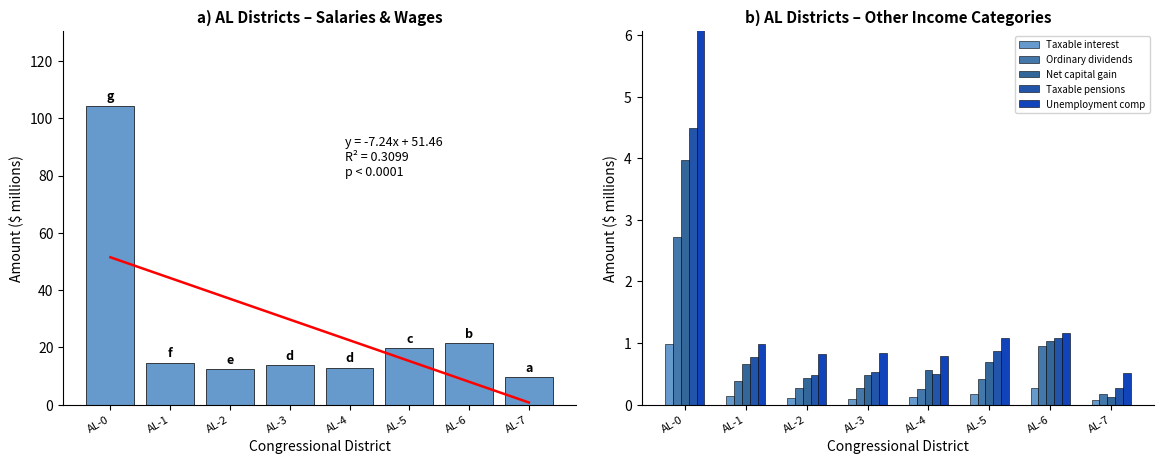

What is the difference between the maximum and minimum values in the Unemployment comp series?

5.7